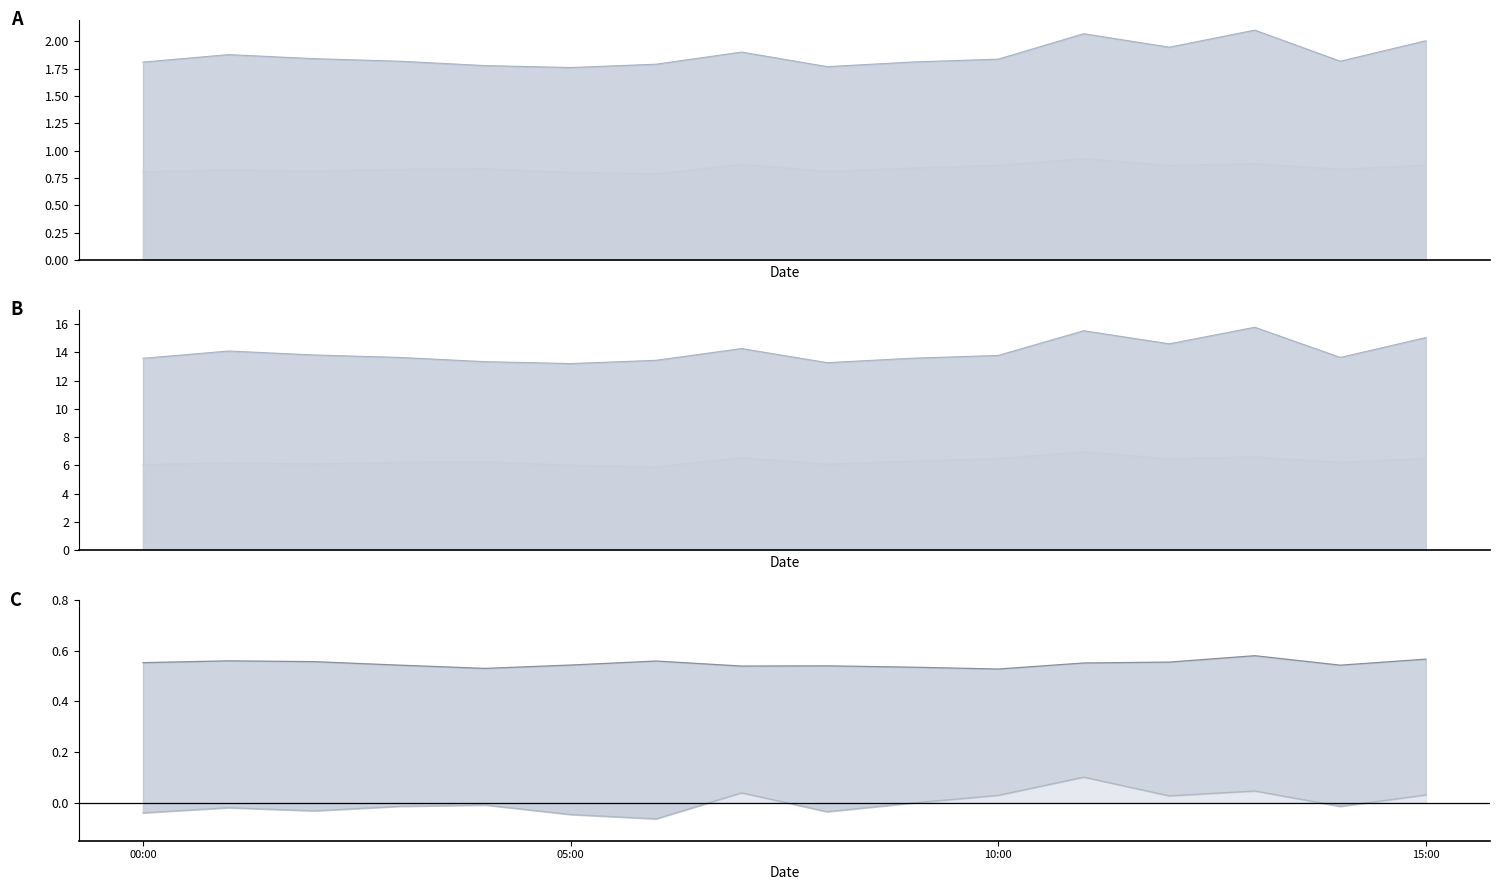

Does the chart have visible grid lines?

No